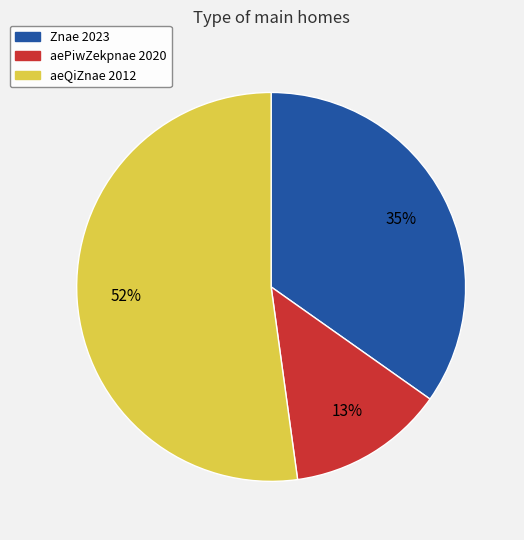

How many slices are in this pie chart?

3